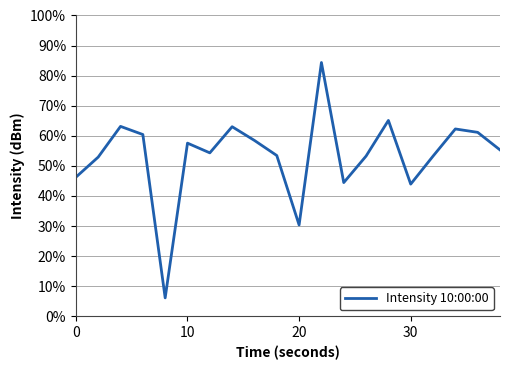

Is this an area chart (filled region under the line)?

No